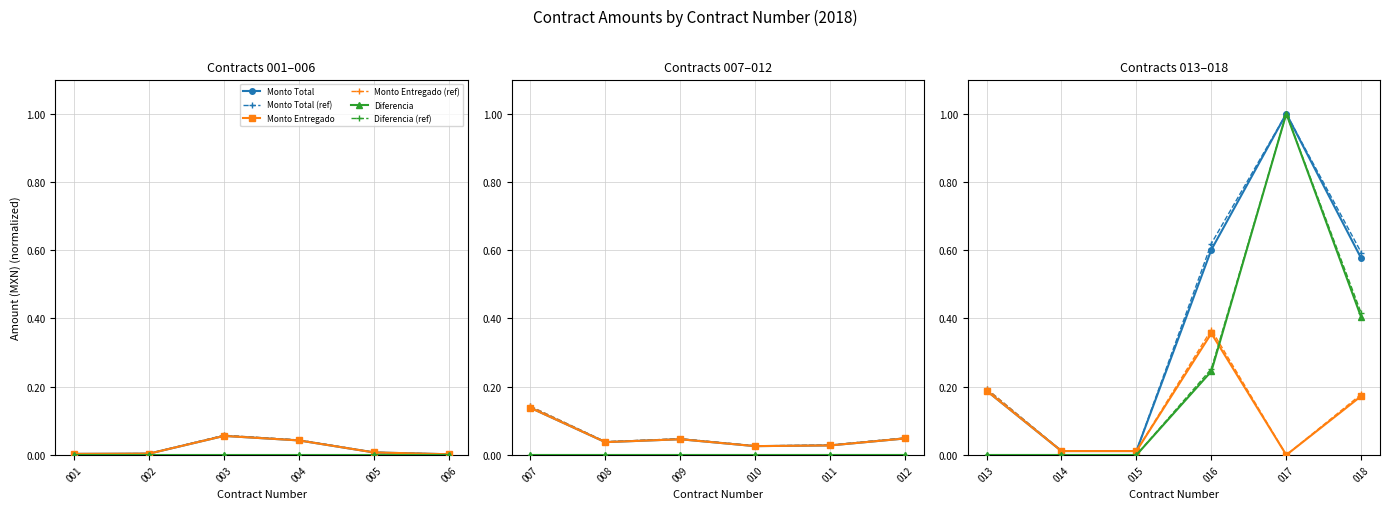

Where do Monto Entregado (ref) and Monto Total first cross each other?

015 and 016